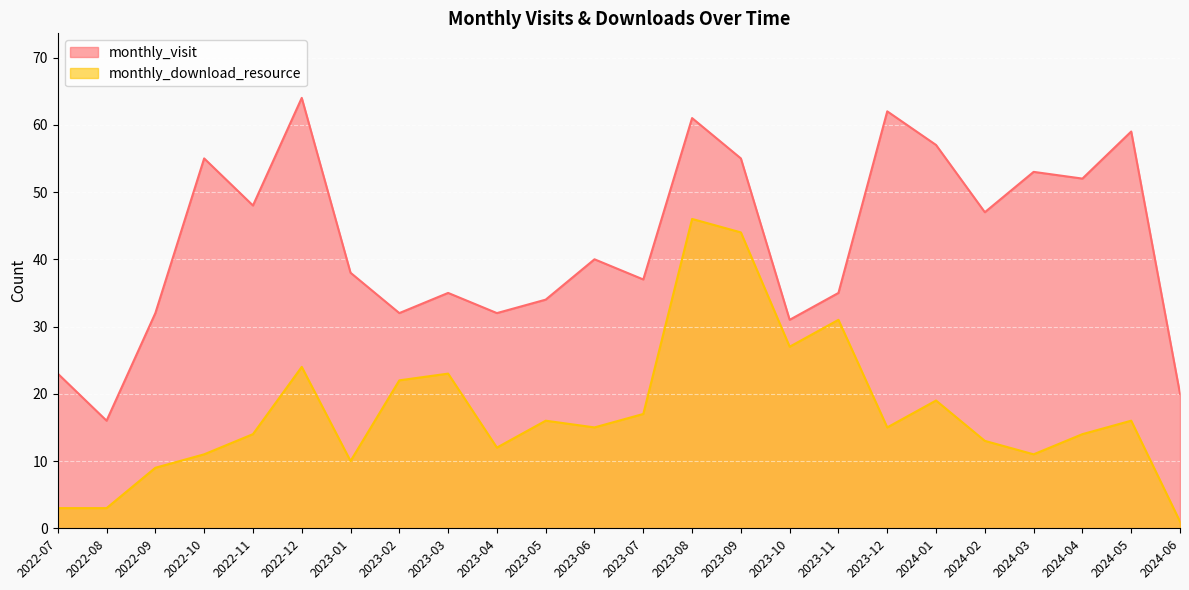

What are all the series names shown in the legend?

monthly_visit, monthly_download_resource